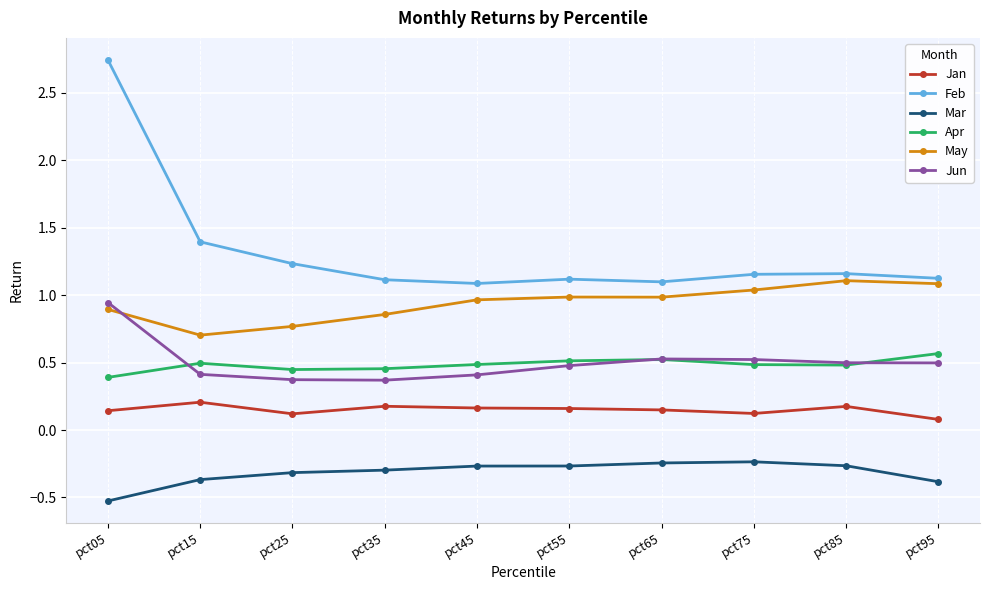

What is the sum of the May values at pct85 and pct15?

1.8